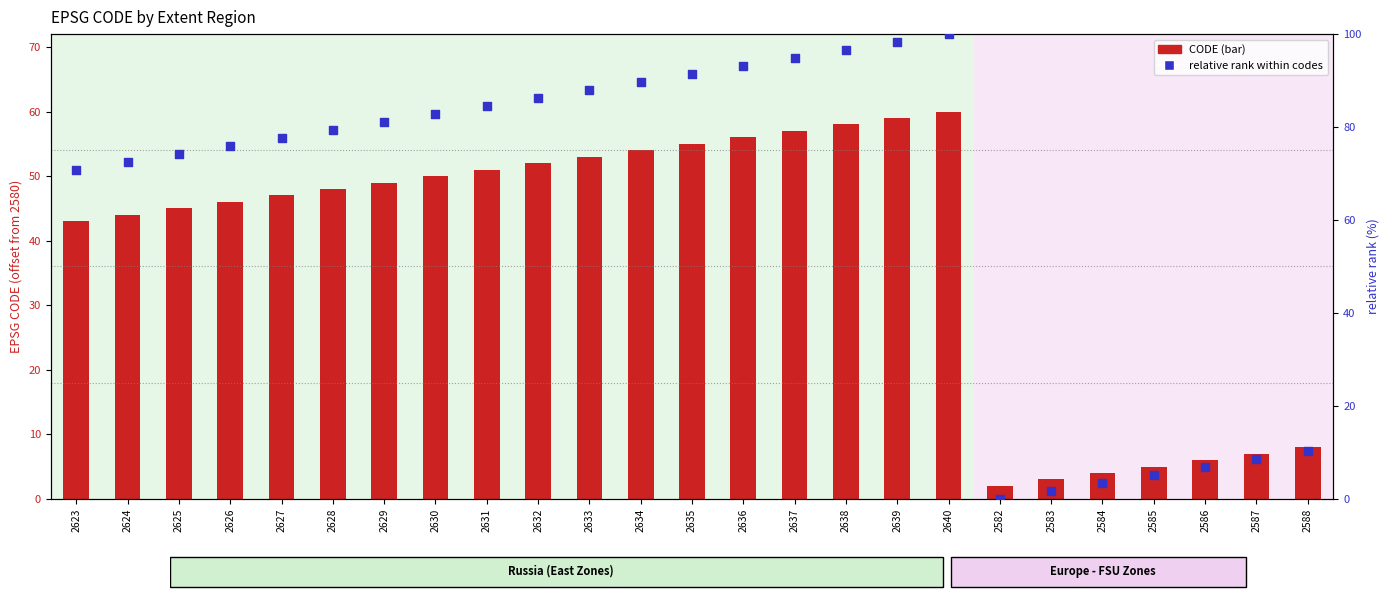

Which series reaches the minimum Y coordinate?

relative rank within codes